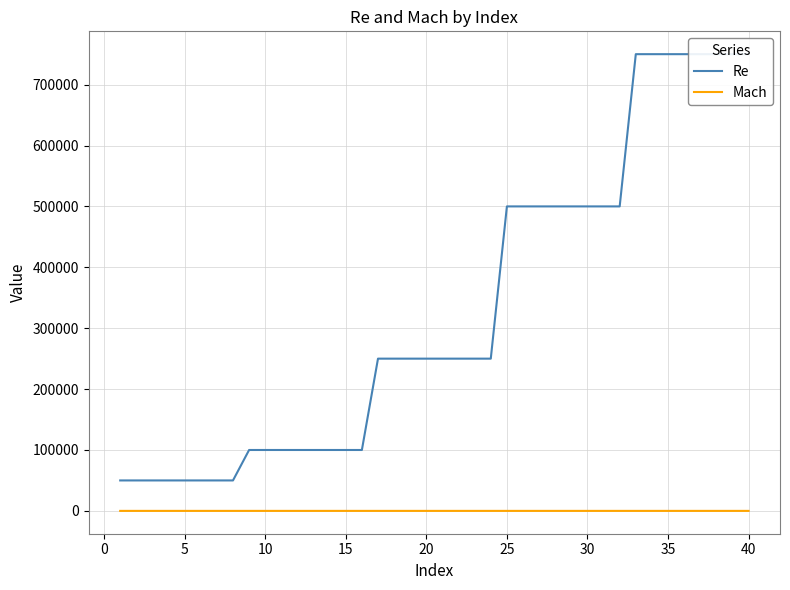

True or false: Re and Mach intersect in this chart.

False